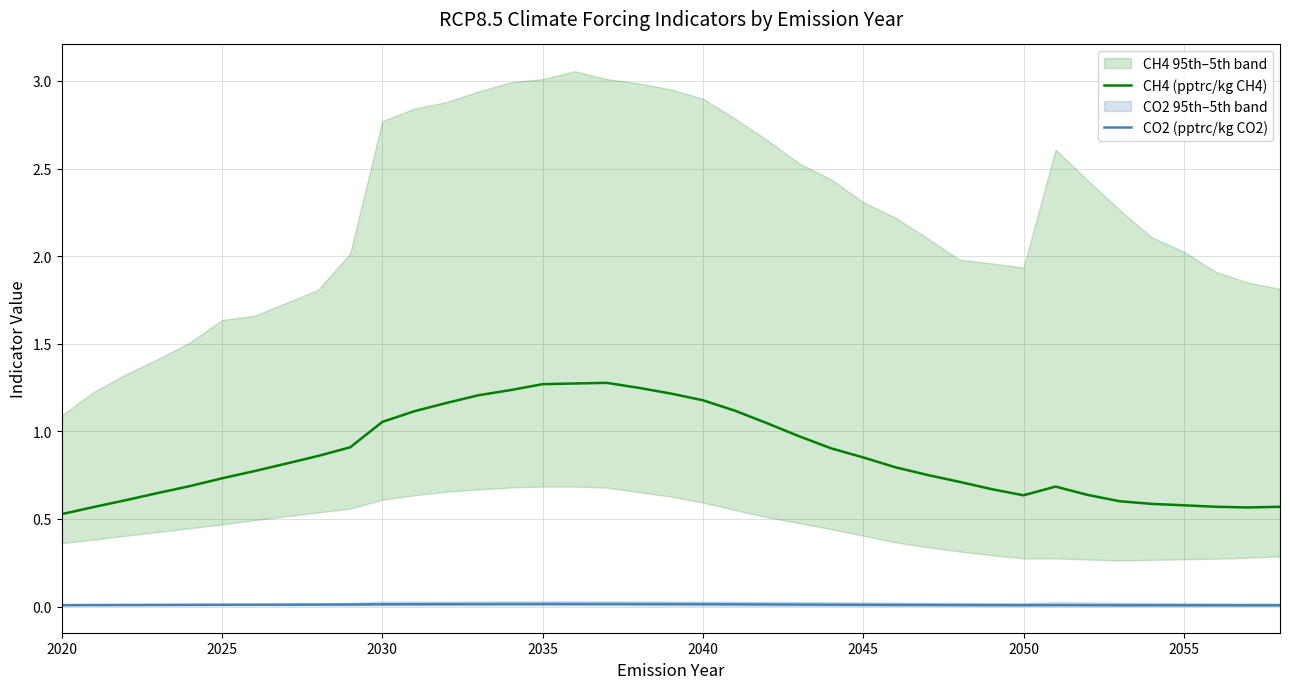

True or false: CO2 (pptrc/kg CO2) and CH4 (pptrc/kg CH4) intersect in this chart.

False